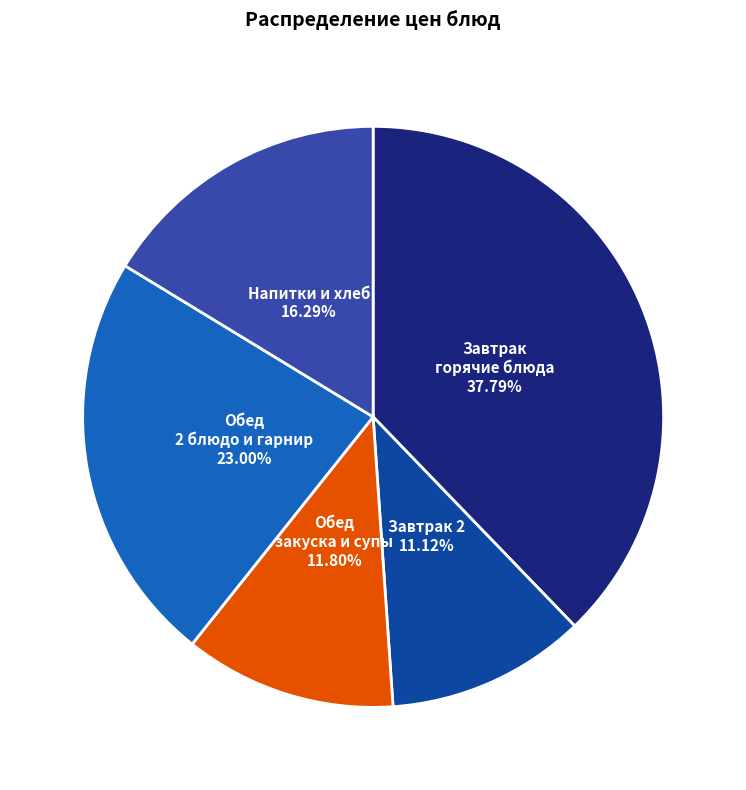

Is there any slice that represents more than half of the pie?

No